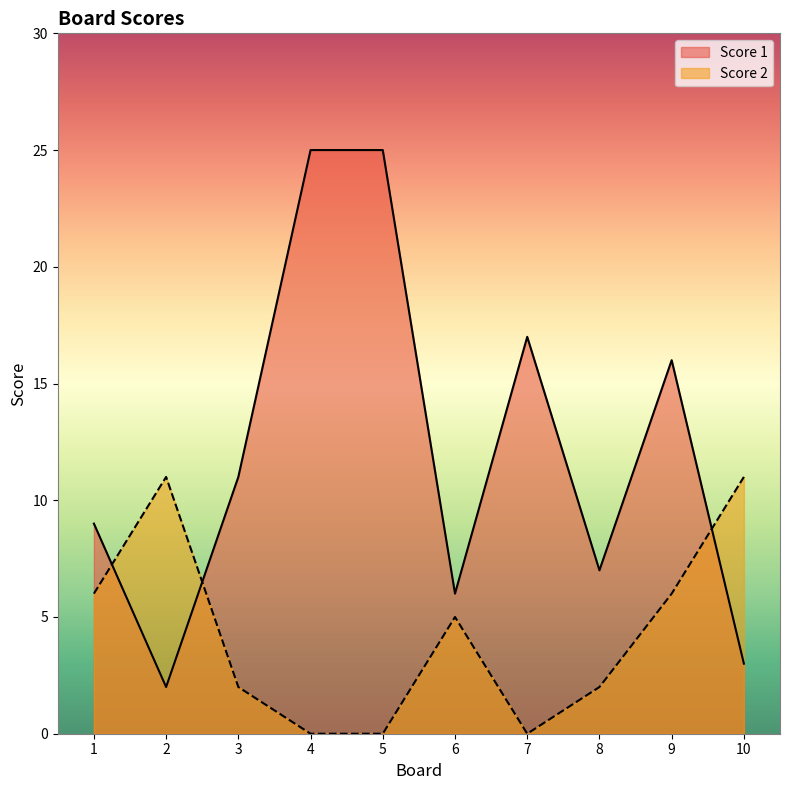

What value does the Score 1 series have at 6, to the nearest 10?

10